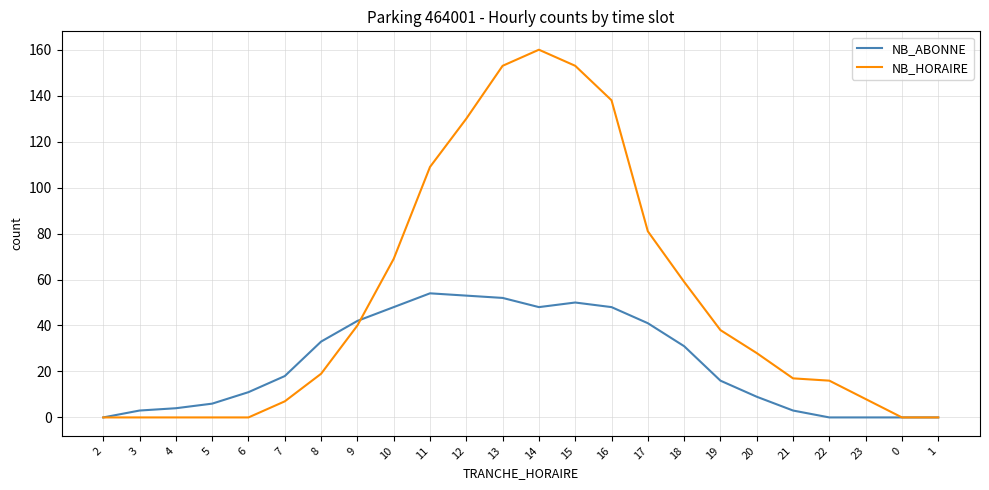

What is the sum of all NB_HORAIRE values?

1225